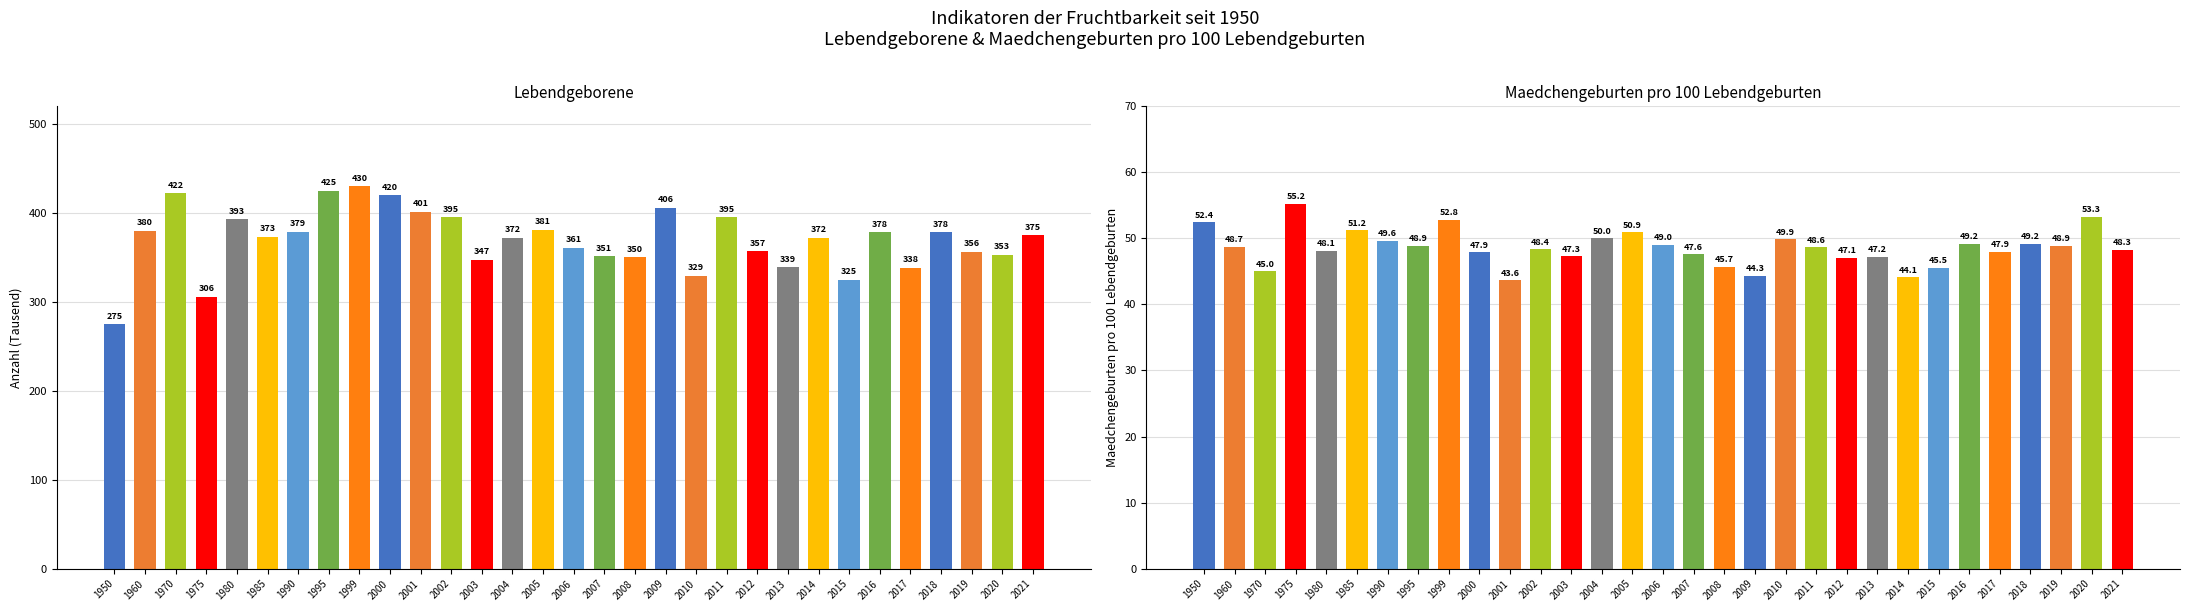

Reading left to right, extract all data points from this chart.

Lebendgeborene: 275.0	380.0	422.0	306.0	393.0	373.0	379.0	425.0	430.0	420.0	401.0	395.0	347.0	372.0	381.0	361.0	351.0	350.0	406.0	329.0	395.0	357.0	339.0	372.0	325.0	378.0	338.0	378.0	356.0	353.0	375.0
Maedchengeburten pro 100: 52.4	48.7	45.0	55.2	48.1	51.2	49.6	48.9	52.8	47.9	43.6	48.4	47.3	50.0	50.9	49.0	47.6	45.7	44.3	49.9	48.6	47.1	47.2	44.1	45.5	49.2	47.9	49.2	48.9	53.3	48.3